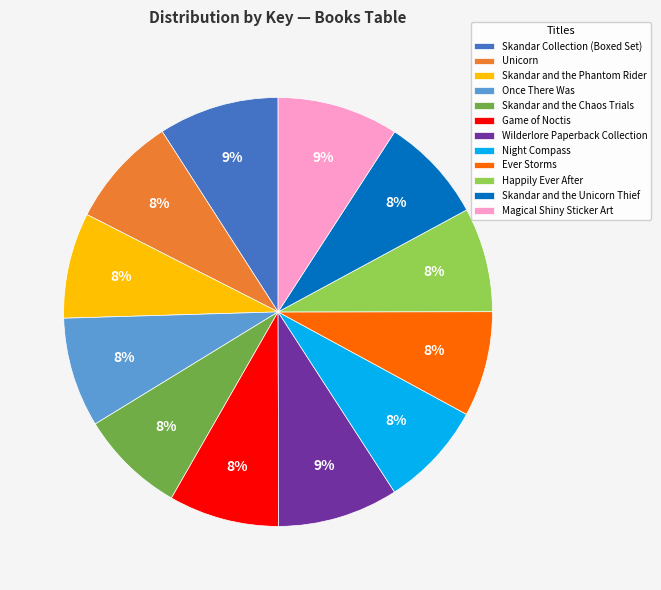

To the nearest percent, what is the average slice percentage?

8%